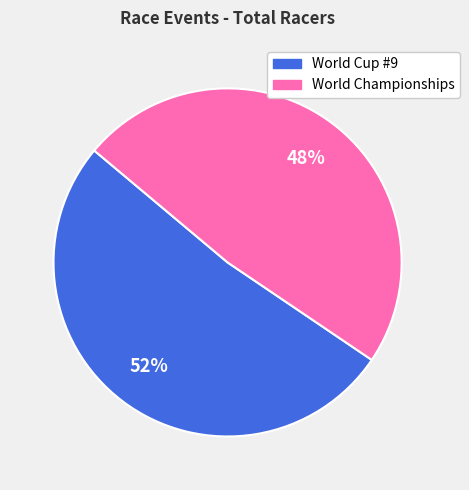

Does World Cup #9 represent more than half of the total?

Yes